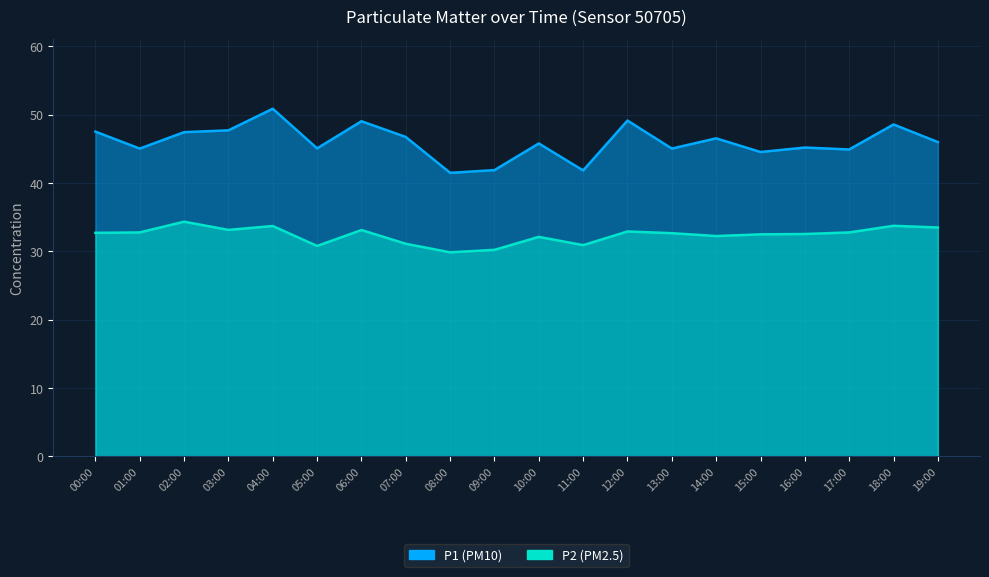

Rank the categories by P1 value from highest to lowest.

04:00, 12:00, 06:00, 18:00, 03:00, 00:00, 02:00, 07:00, 14:00, 19:00, 10:00, 16:00, 05:00, 01:00, 13:00, 17:00, 15:00, 09:00, 11:00, 08:00